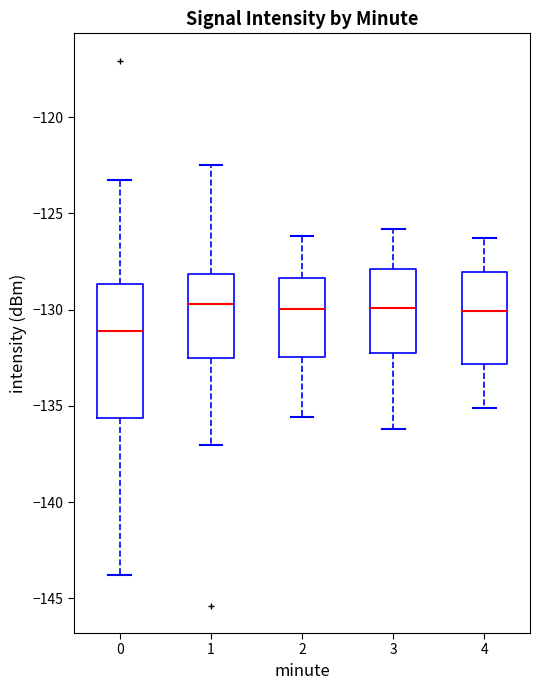

Reading left to right, transcribe this box plot: for each box, give where its median line is, the range the box spans, and where its two whiskers end, as read against the y-axis. The values are not printed on the chart, so give them approximately, as read against the axis.

0: median -131.0, box -135.5 to -128.5, whiskers -144.0 to -123.5
1: median -129.5, box -132.5 to -128.0, whiskers -137.0 to -122.5
2: median -130.0, box -132.5 to -128.5, whiskers -135.5 to -126.0
3: median -130.0, box -132.5 to -128.0, whiskers -136.0 to -126.0
4: median -130.0, box -133.0 to -128.0, whiskers -135.0 to -126.5